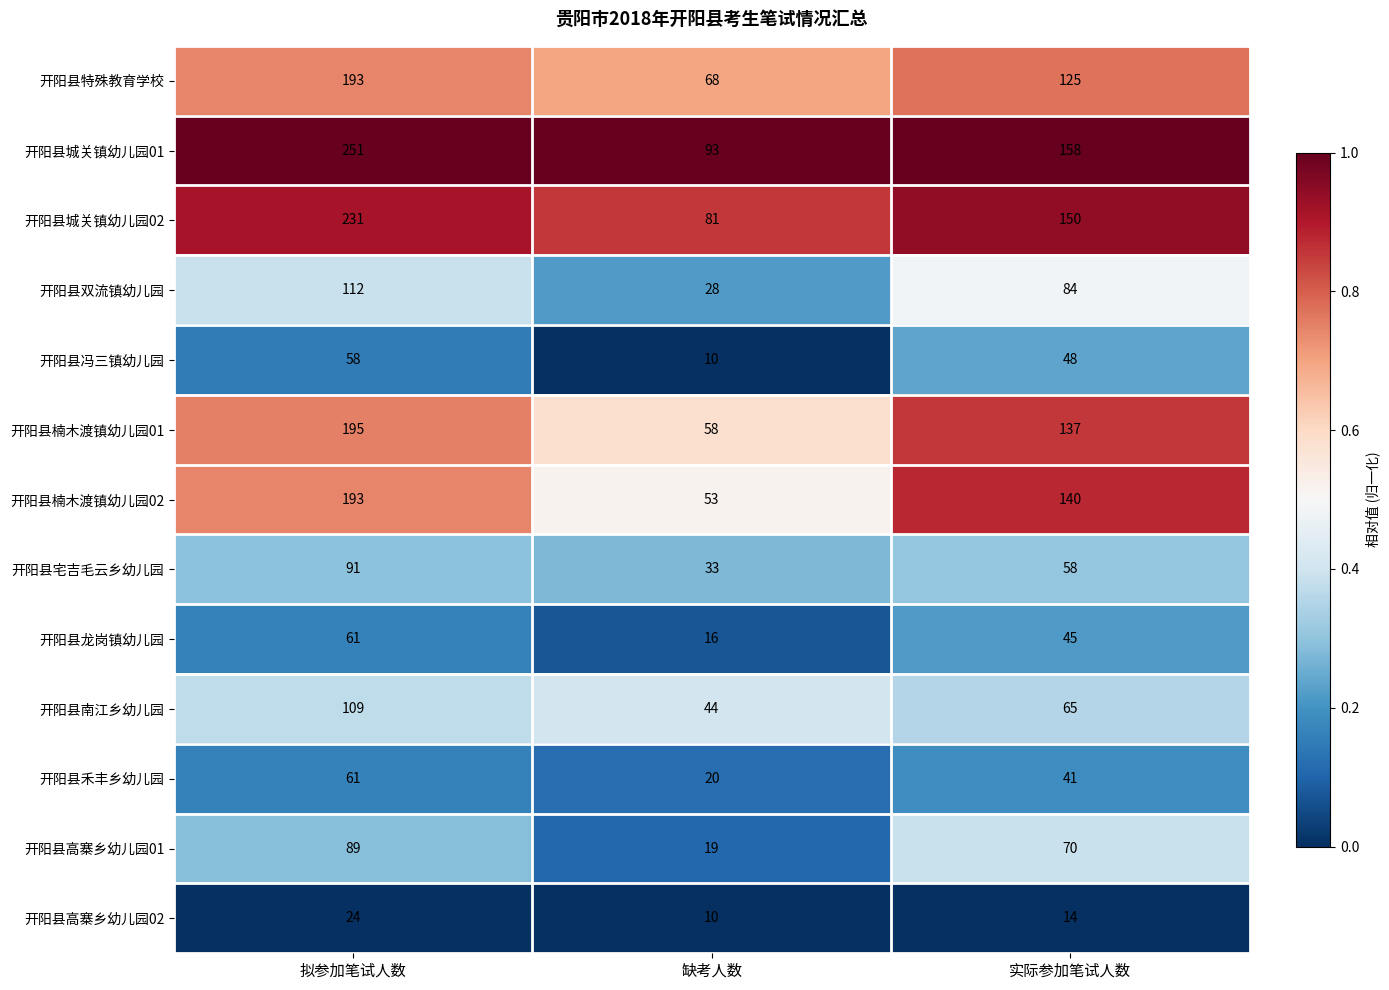

Which series has the largest total across all categories?

开阳县城关镇幼儿园01